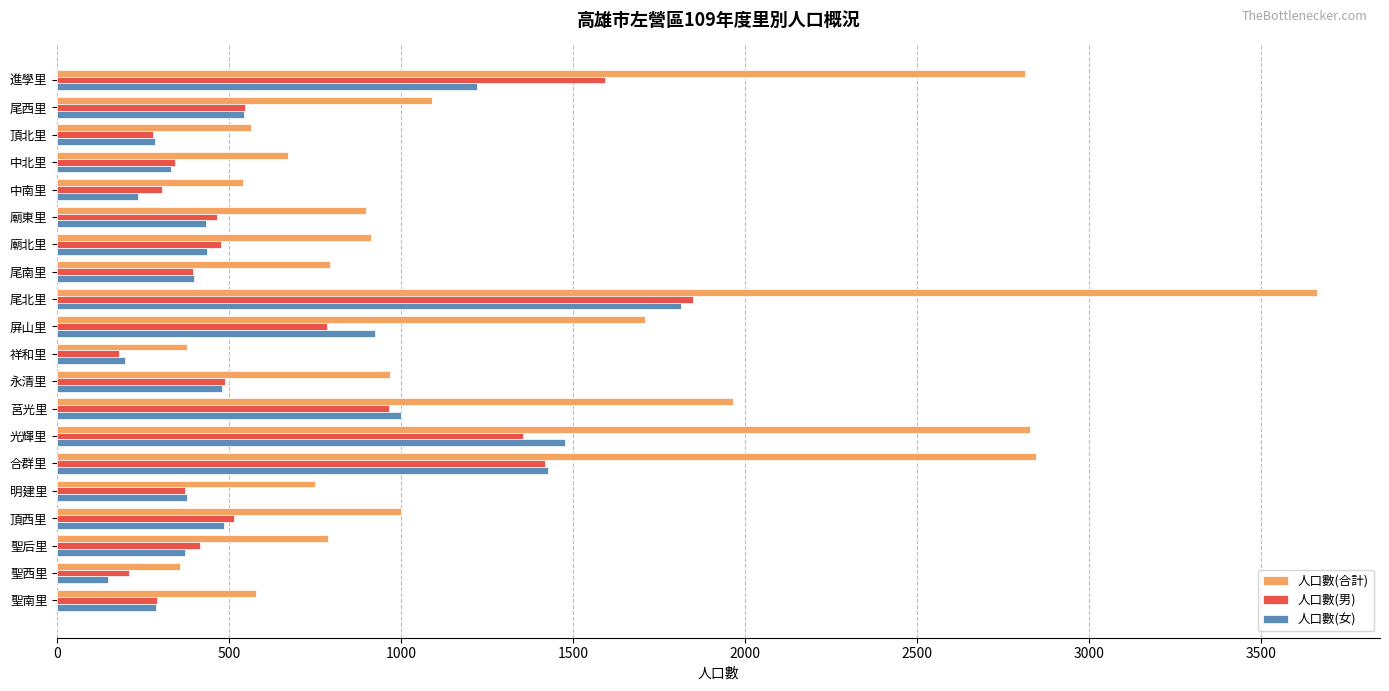

Rank the series by their maximum value, from highest to lowest.

人口數(合計), 人口數(男), 人口數(女)